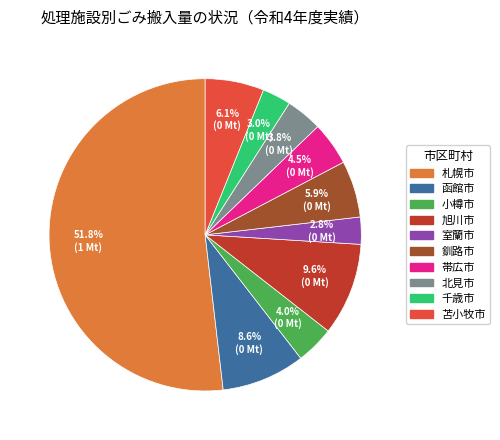

Does 北見市 represent more than half of the total?

No